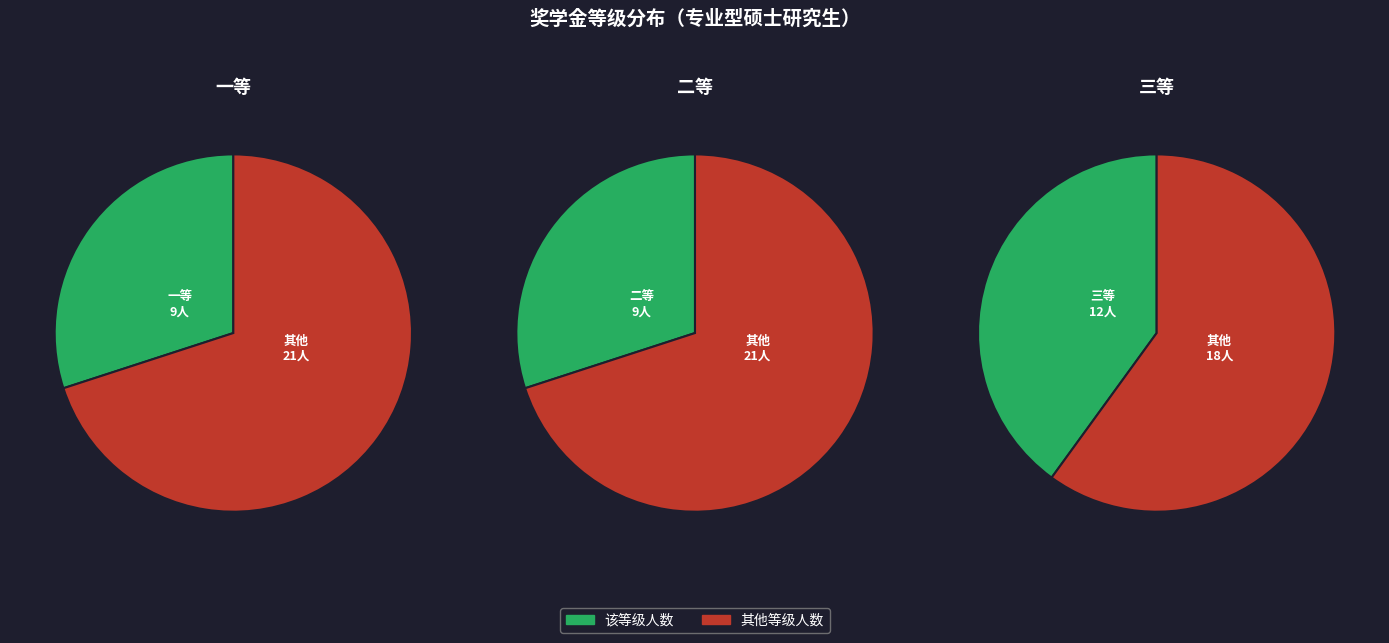

Does 三等 represent more than half of the total?

No